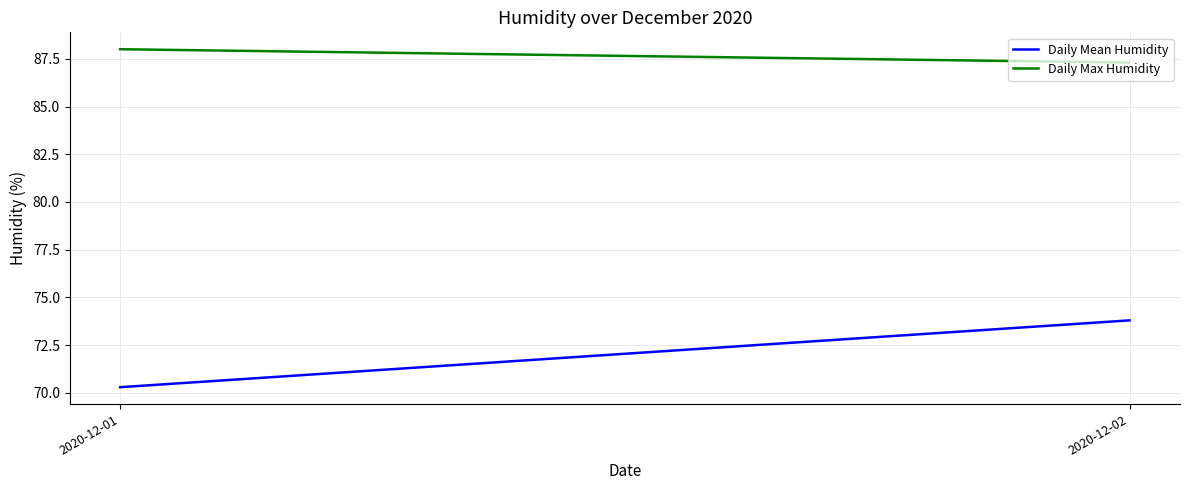

The Daily Max Humidity series shows 87.3 at 2020-12-02. True or false?

True